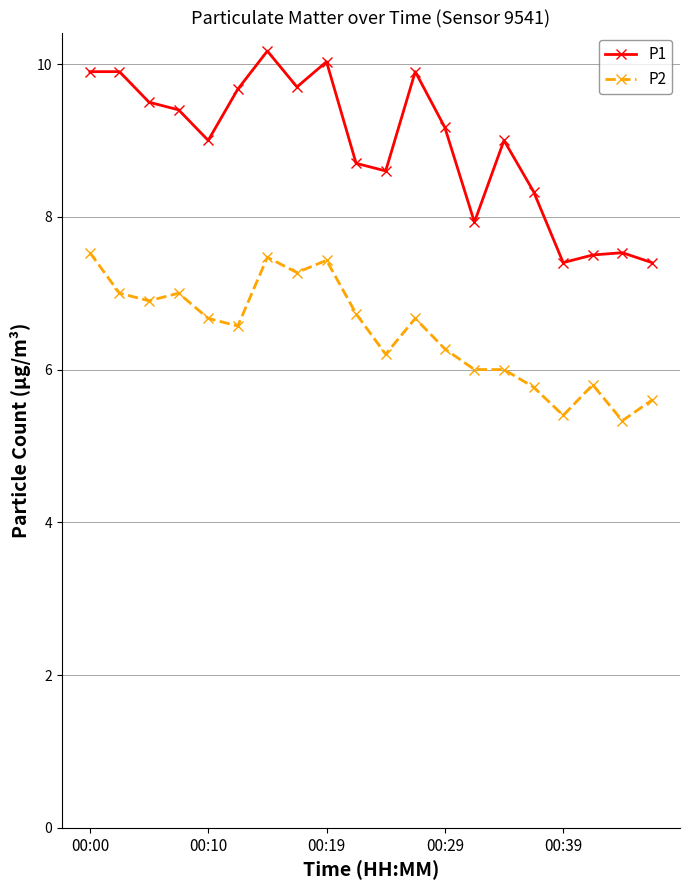

Which series has the largest total across all categories?

P1